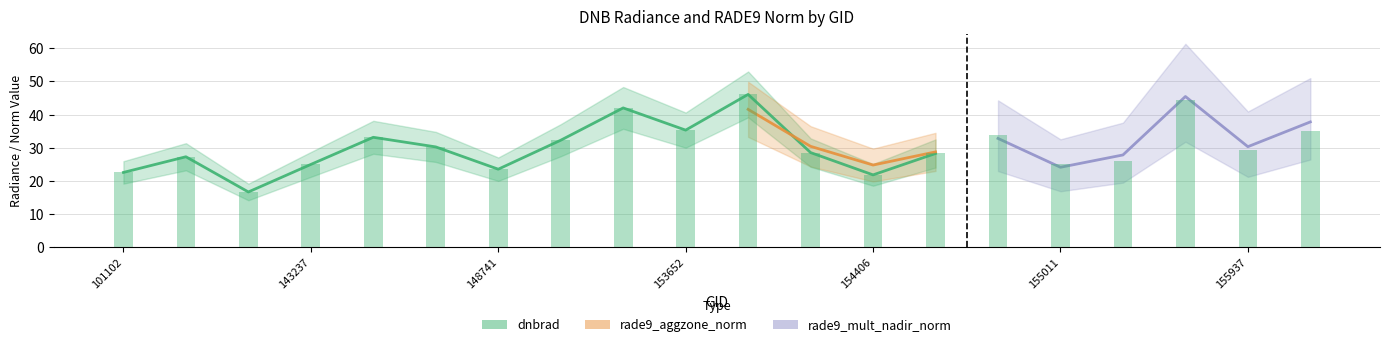

What is the difference between the highest and lowest values at 154022?

7.2